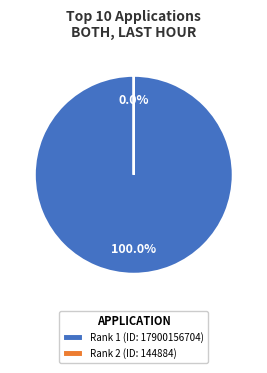

What is the largest slice in the pie chart?

Journal of Numerical Analysis, Industrial and Applied Mathematics (Rank 1)